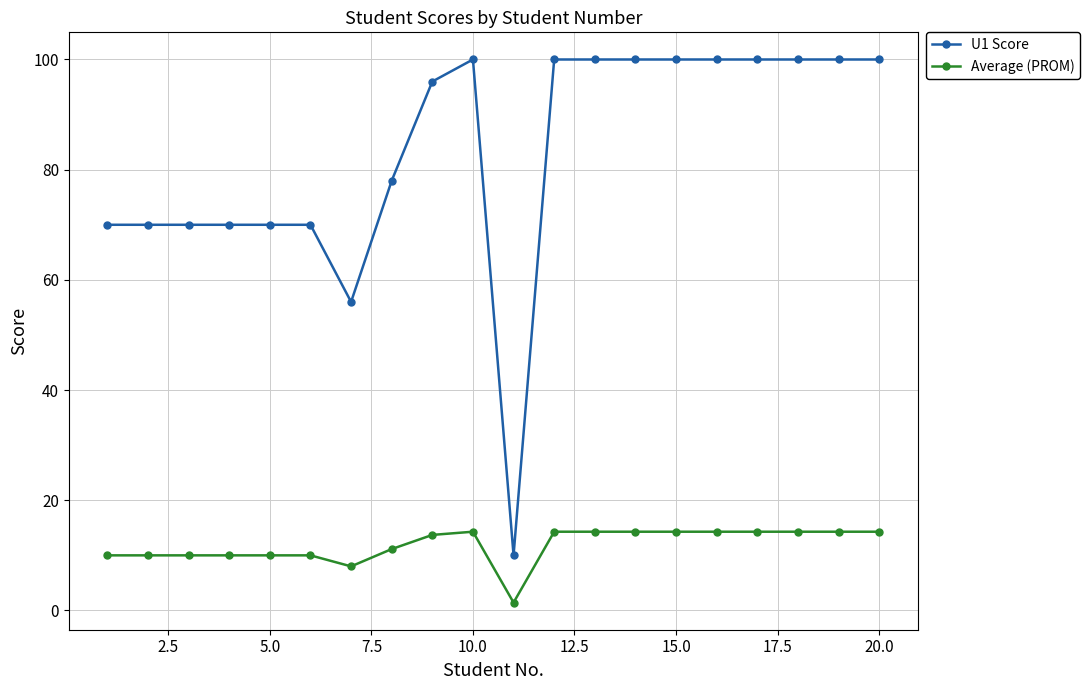

What are all the series names shown in the legend?

U1 Score, Average (PROM)